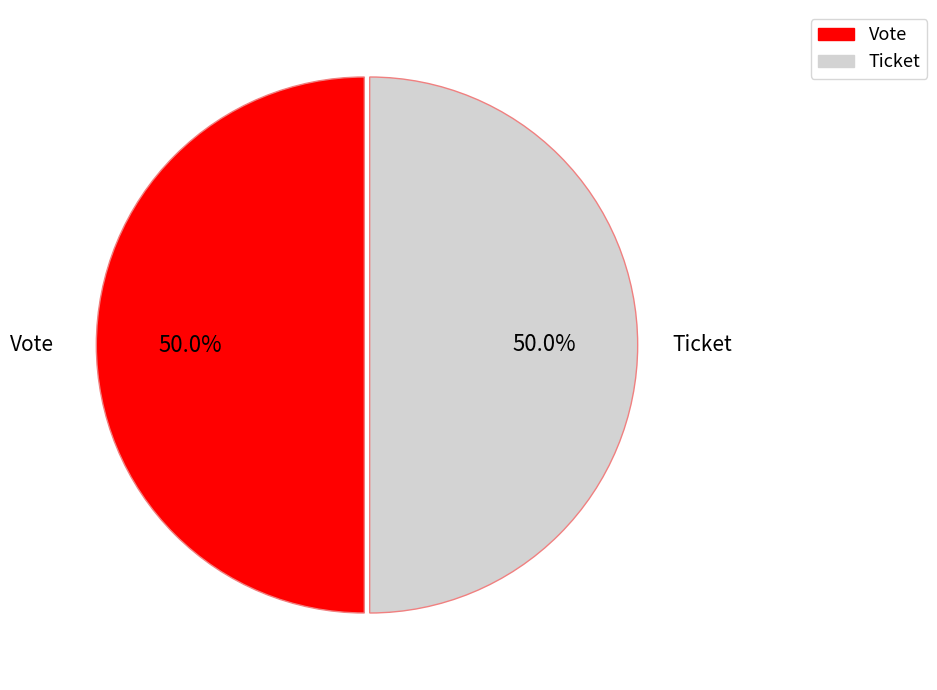

Count the number of slices in the pie.

2